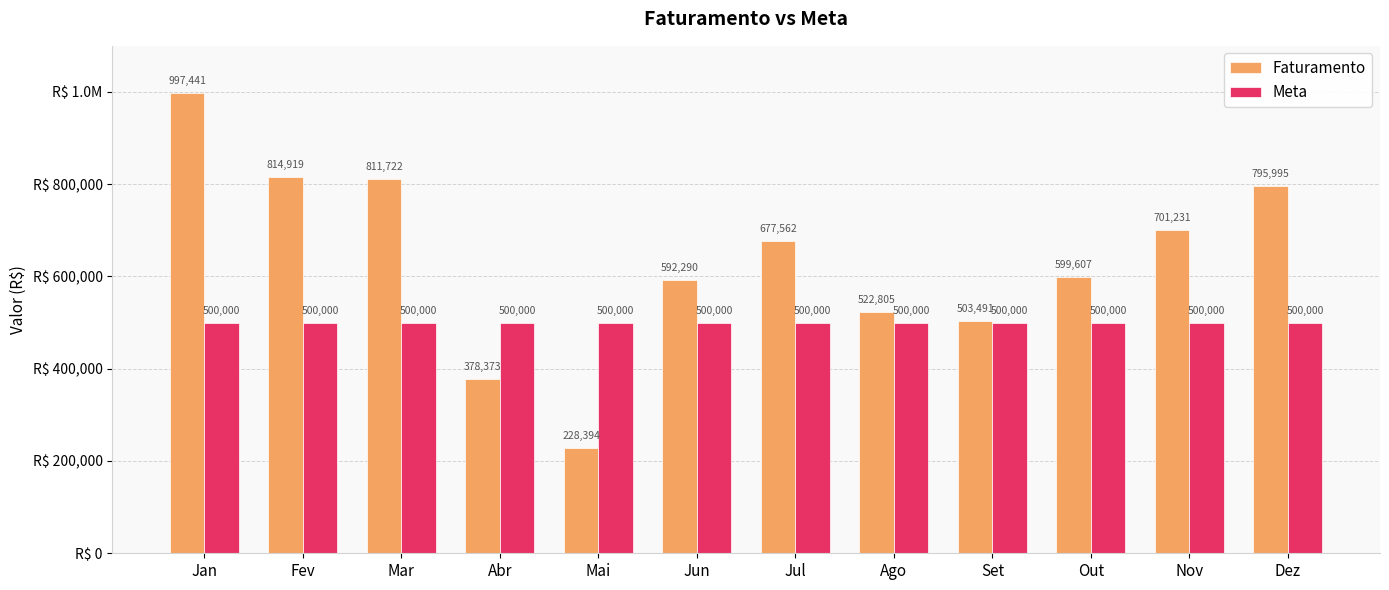

Are the bars grouped side by side (vs. stacked)?

Yes